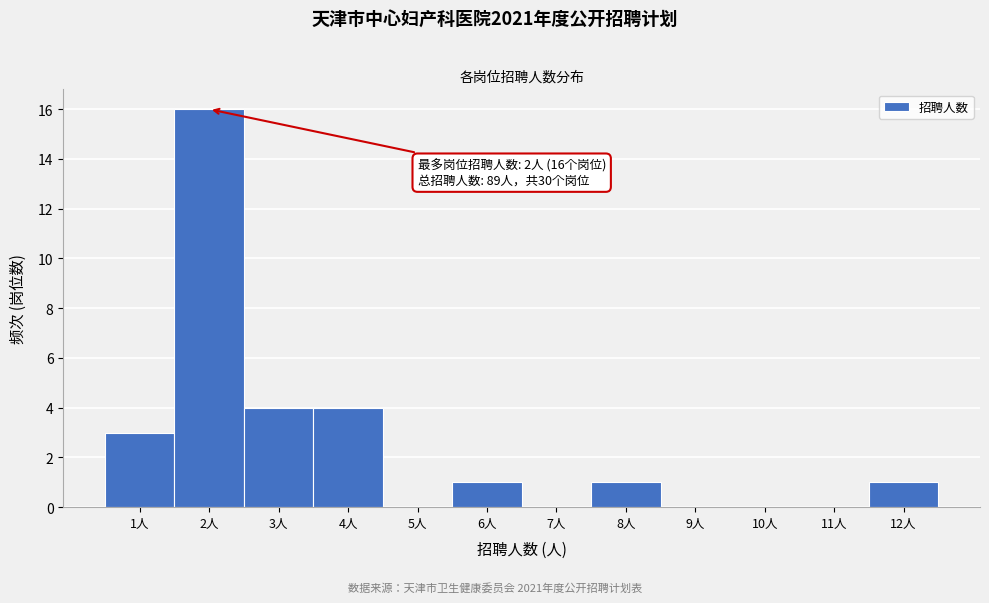

Which range on the x-axis has the tallest bar?

1.5 to 2.5